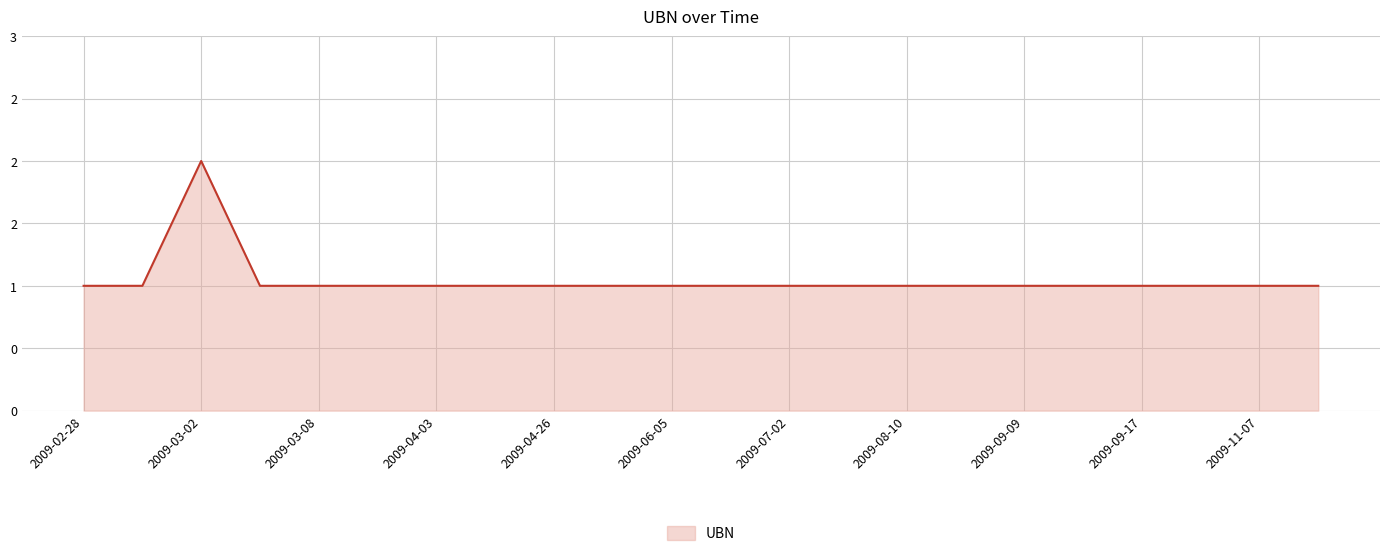

Reading left to right, list all the values displayed in this chart.

1	1	2	1	1	1	1	1	1	1	1	1	1	1	1	1	1	1	1	1	1	1